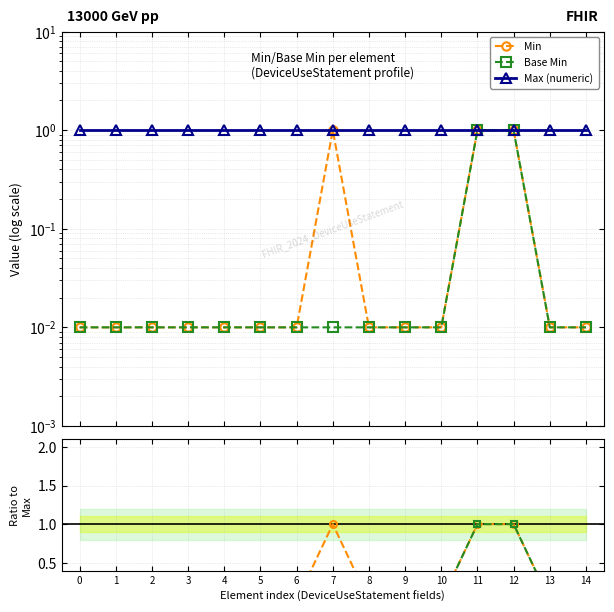

Reading left to right, list all the values displayed in this chart.

Min: 0.0	0.0	0.0	0.0	0.0	0.0	0.0	1.0	0.0	0.0	0.0	1.0	1.0	0.0	0.0
Base Min: 0.0	0.0	0.0	0.0	0.0	0.0	0.0	0.0	0.0	0.0	0.0	1.0	1.0	0.0	0.0
Max (numeric): 1.0	1.0	1.0	1.0	1.0	1.0	1.0	1.0	1.0	1.0	1.0	1.0	1.0	1.0	1.0